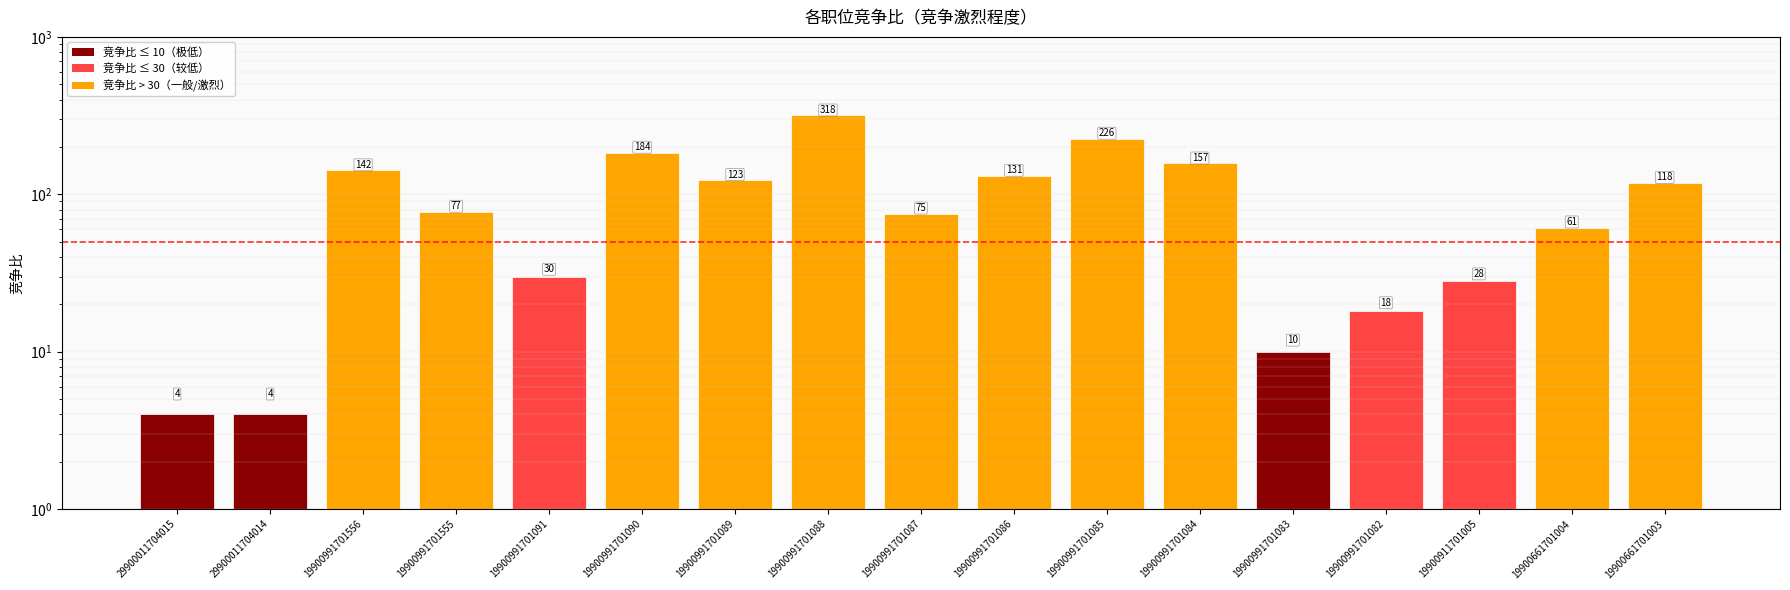

What is the sum of the values at 19900991701083 and 19900991701085?

236